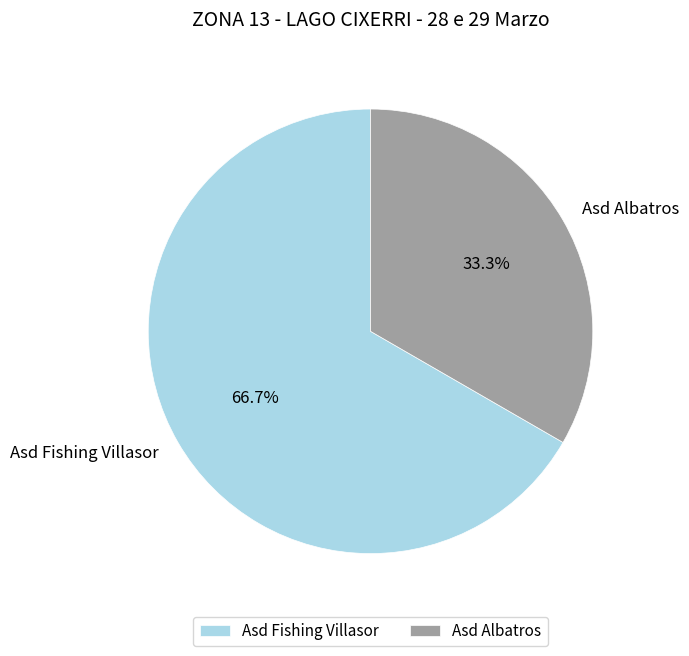

Which has a higher value, Asd Fishing Villasor or Asd Albatros?

Asd Fishing Villasor